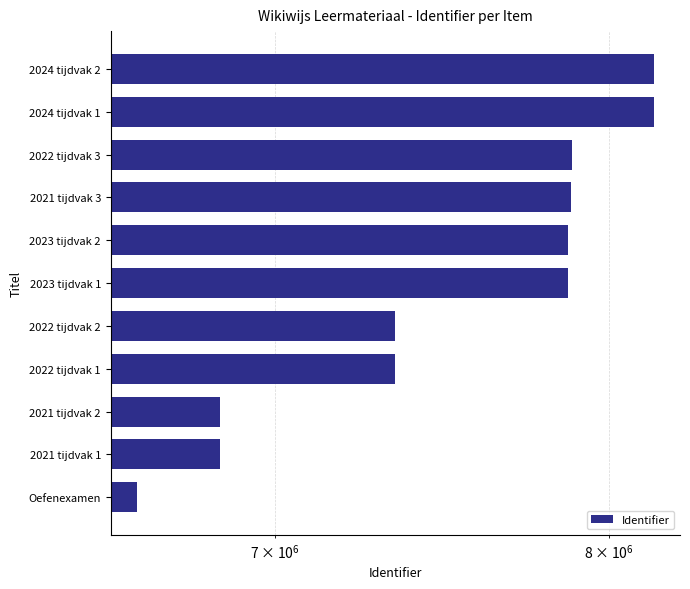

What is the change in value from 2023 tijdvak 2 to 2022 tijdvak 3?

+13709